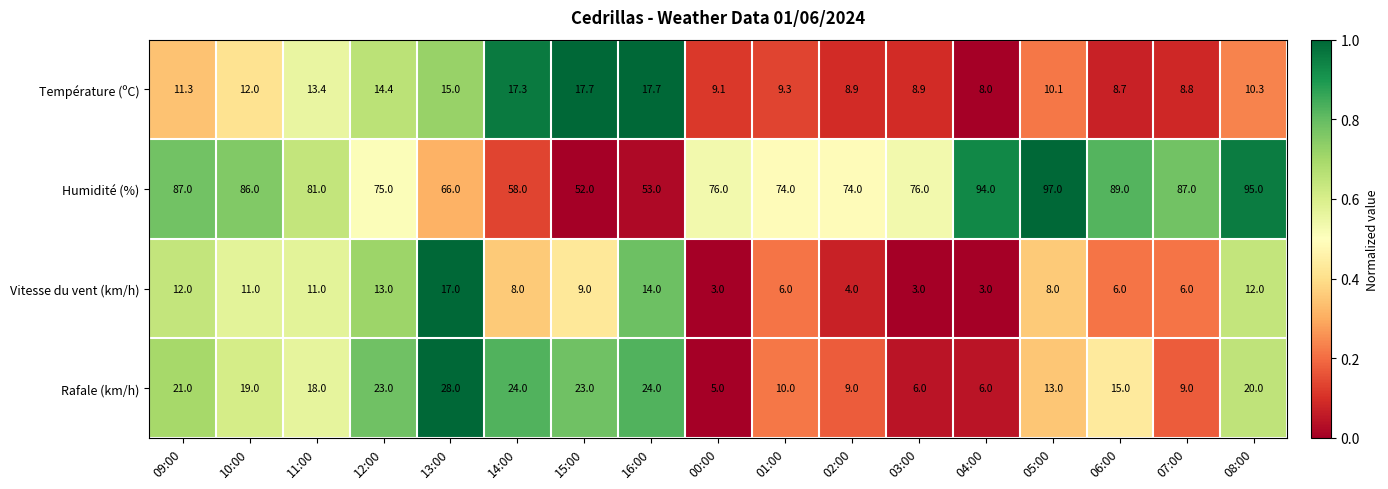

The Vitesse du vent (km/h) series shows 3.9 at 04:00. True or false?

False